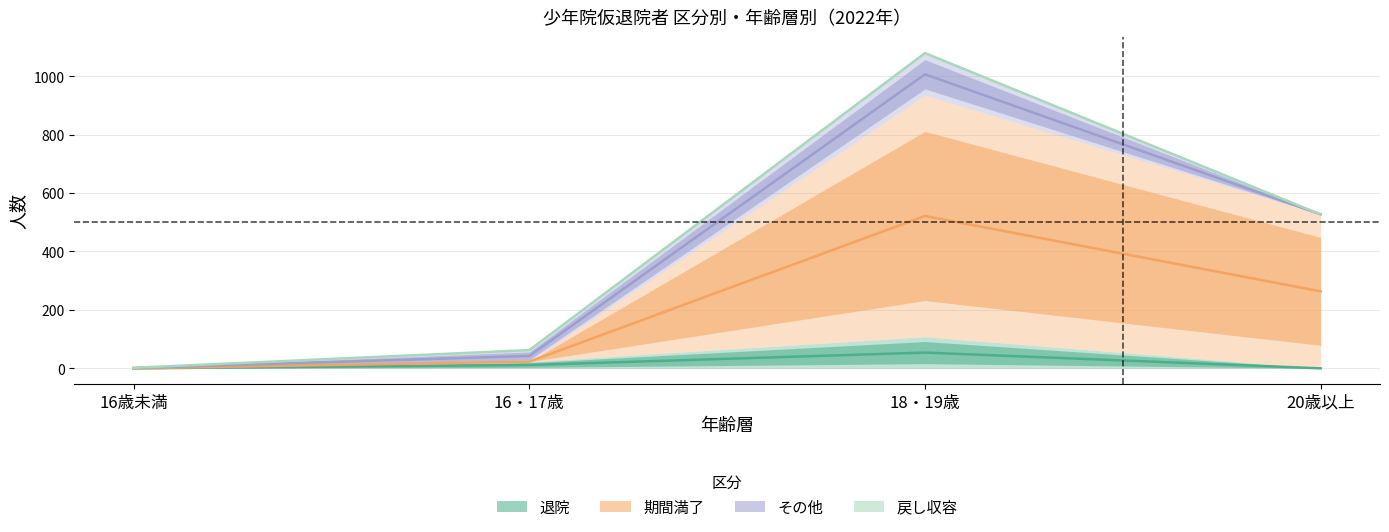

Is it true that 期間満了 equals 1.5 at 16歳未満?

False